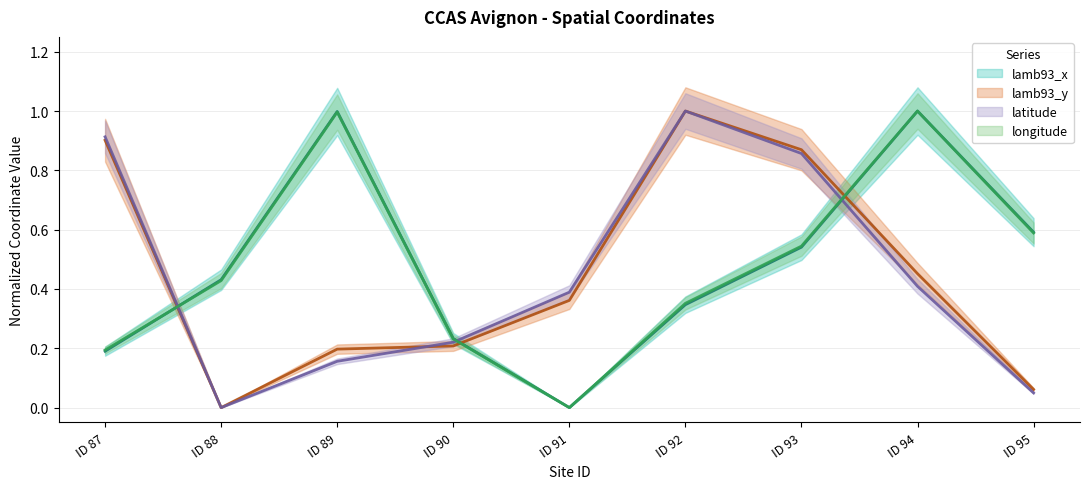

What is the value of the longitude point at the 8th from the left?

1.0